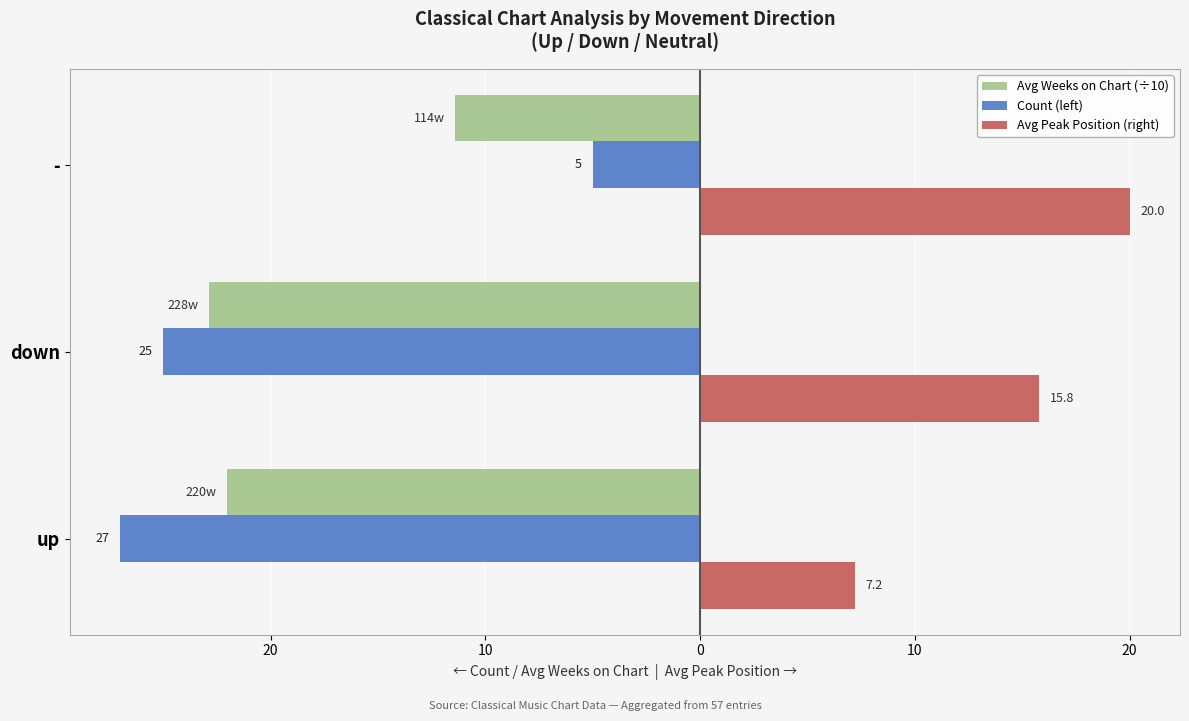

What are all the series names shown in the legend?

Avg Weeks on Chart (÷10), Count (left), Avg Peak Position (right)